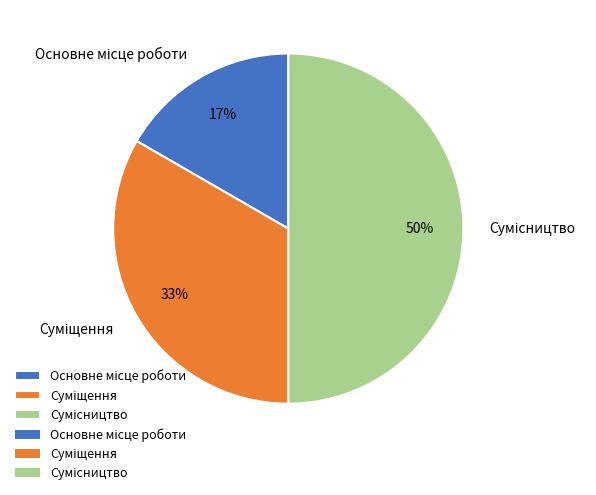

To the nearest percent, what is the average slice percentage?

33%